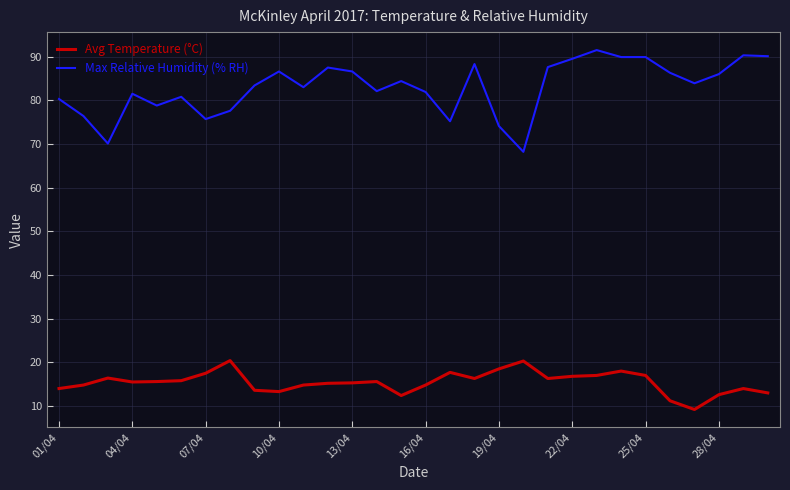

True or false: Max Relative Humidity (% RH) and Avg Temperature (°C) intersect in this chart.

False